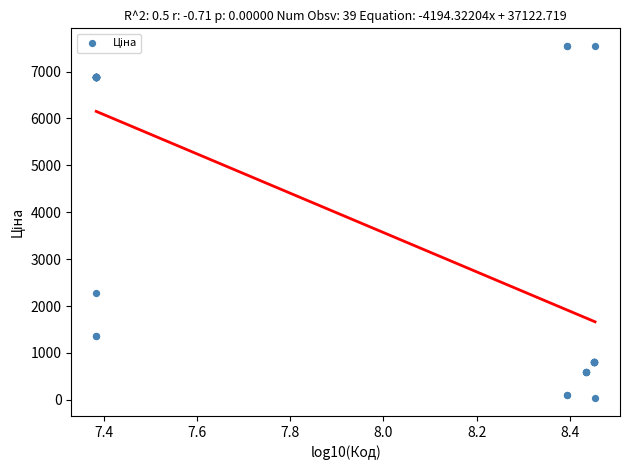

What Y value in the scatter plot is closest to 3788?

2276.4